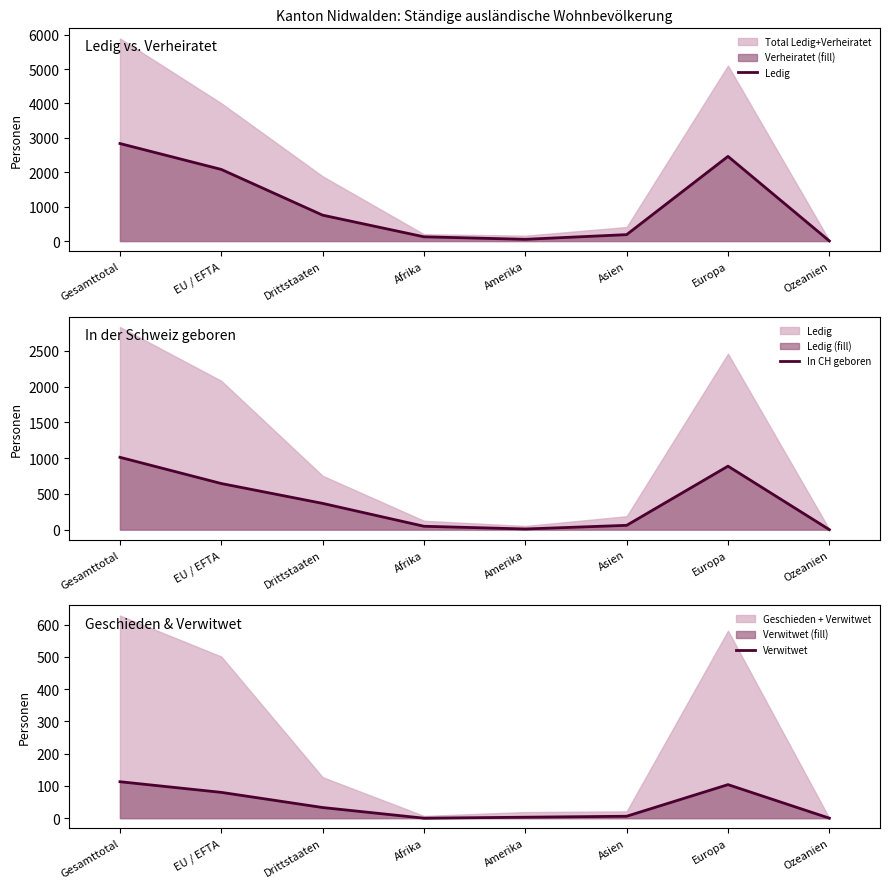

True or false: Ledig has more than 0 points higher than both neighbors.

True